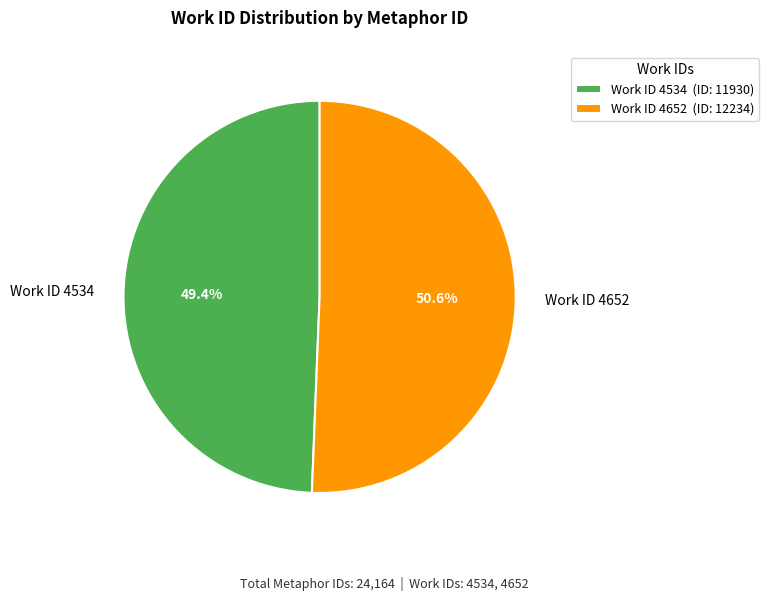

What portion of the pie excludes Work ID 4652?

49.4%